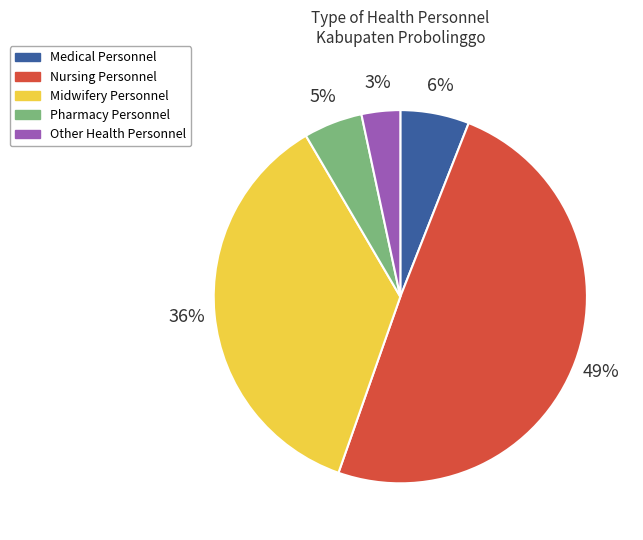

The Pharmacy Personnel slice represents 16% of the pie. True or false?

False